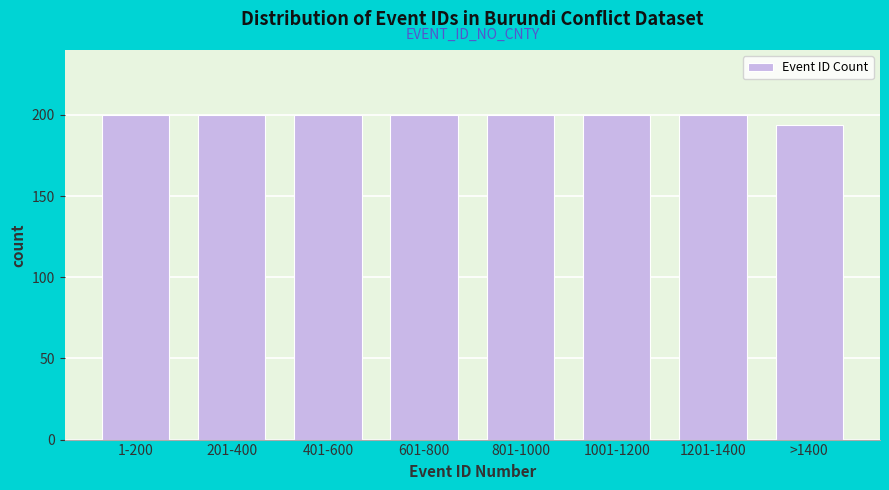

Reading left to right, what are all the values shown in this chart?

1-200=200	201-400=200	401-600=200	601-800=200	801-1000=200	1001-1200=200	1201-1400=200	>1400=194